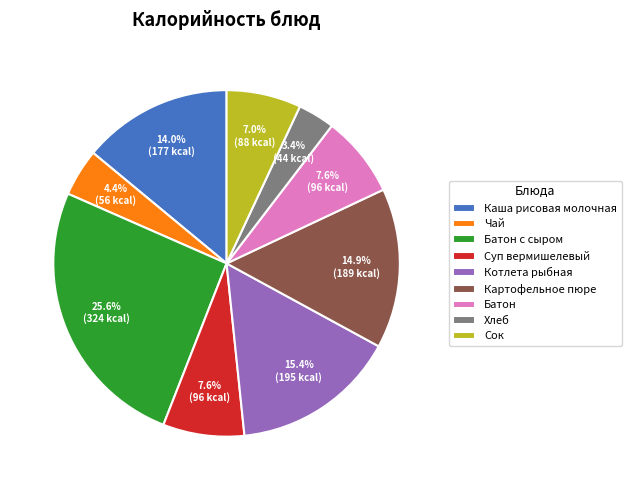

Do Сок and Чай together represent more than half of the pie?

No